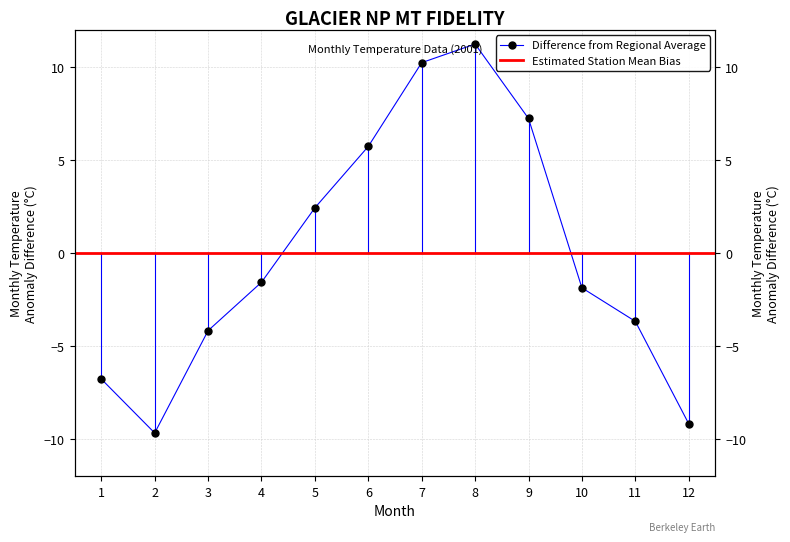

Rank the categories by value from highest to lowest.

8, 7, 9, 6, 5, 4, 10, 11, 3, 1, 12, 2